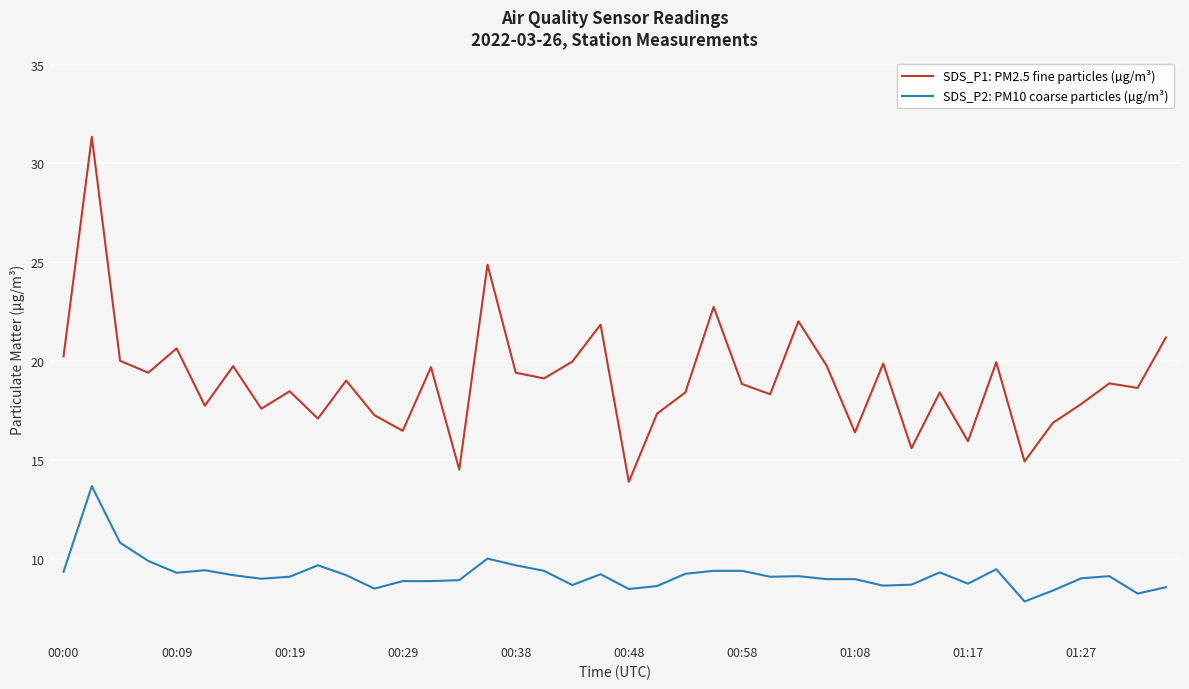

Rank the series by their maximum value, from lowest to highest.

SDS_P2: PM10 coarse particles (µg/m³), SDS_P1: PM2.5 fine particles (µg/m³)